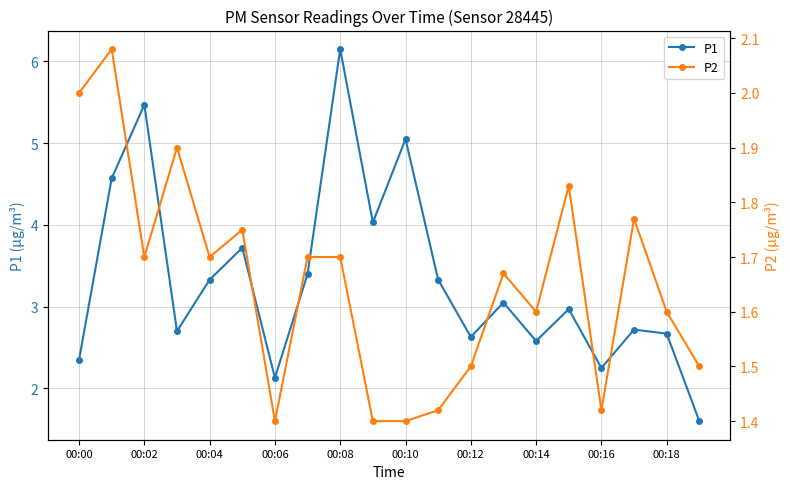

What is the difference between the maximum and minimum values in the P1 series?

4.6